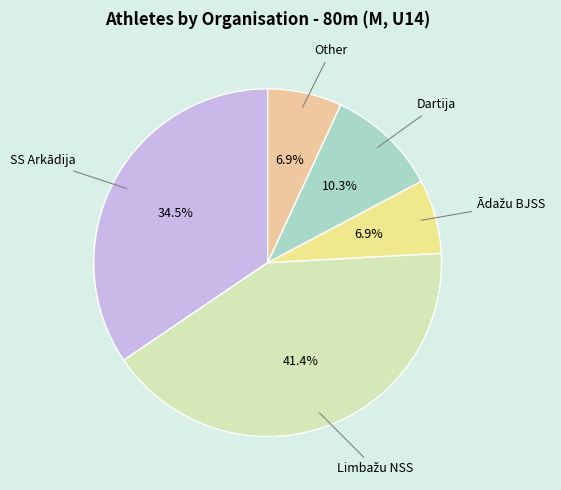

Does any single category account for the majority?

No